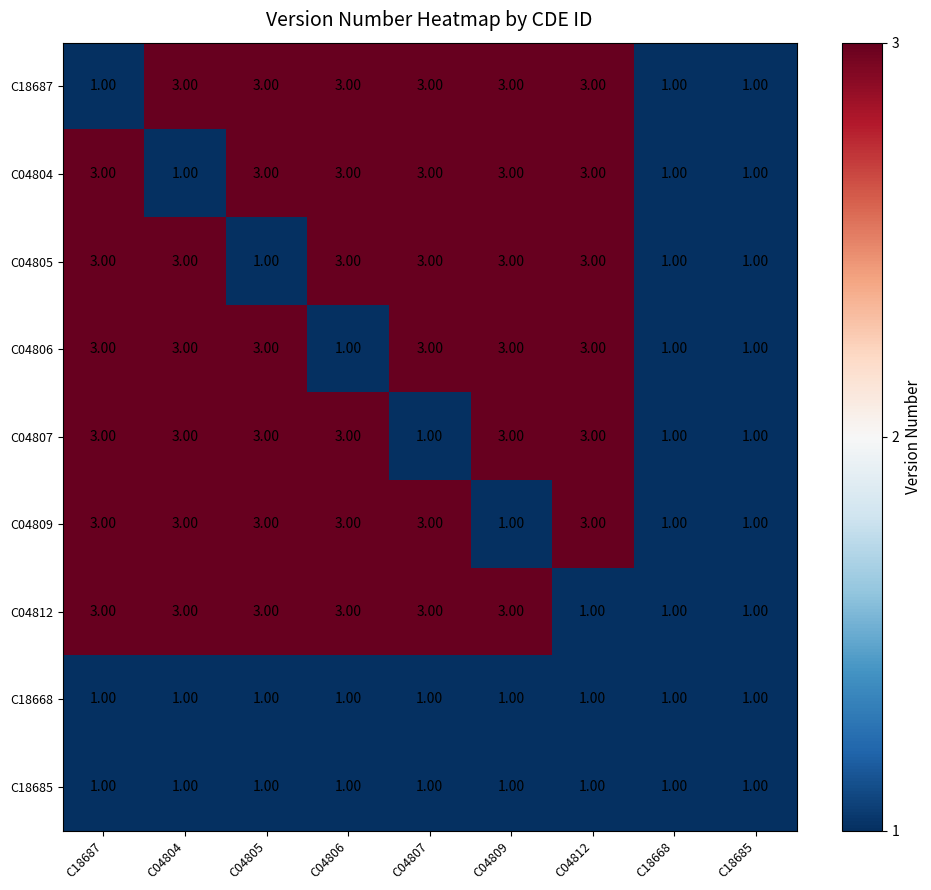

Is the value of C04812 at C18687 greater than the value of C04809 at C04809?

Yes